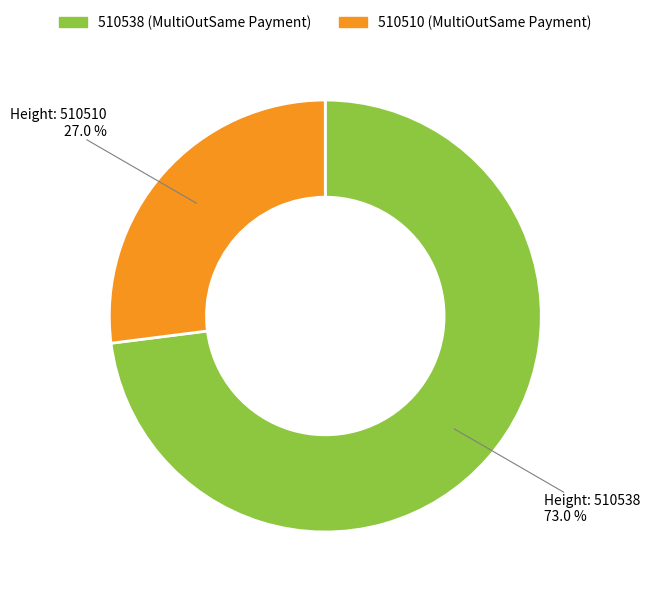

What percentage is the 510510 slice, to the nearest percent?

27%